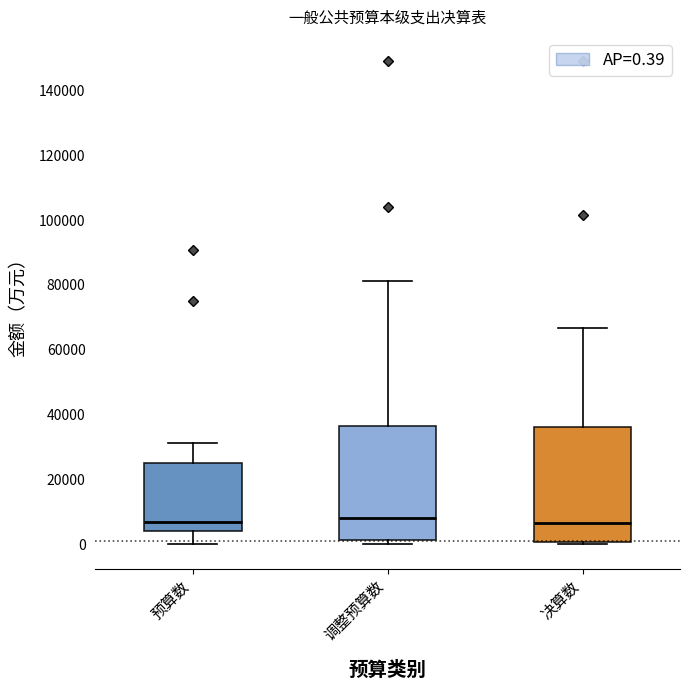

Reading left to right, read every box against the y-axis: the position of its median line, the range the box covers, and the ends of its whiskers. The values are not printed on the chart, so give them approximately, as read against the axis.

预算数: median 6000, box 4000 to 24000, whiskers 0 to 32000
调整预算数: median 8000, box 2000 to 36000, whiskers 0 to 82000
决算数: median 6000, box 0 to 36000, whiskers 0 (just below the box's lower edge) to 66000